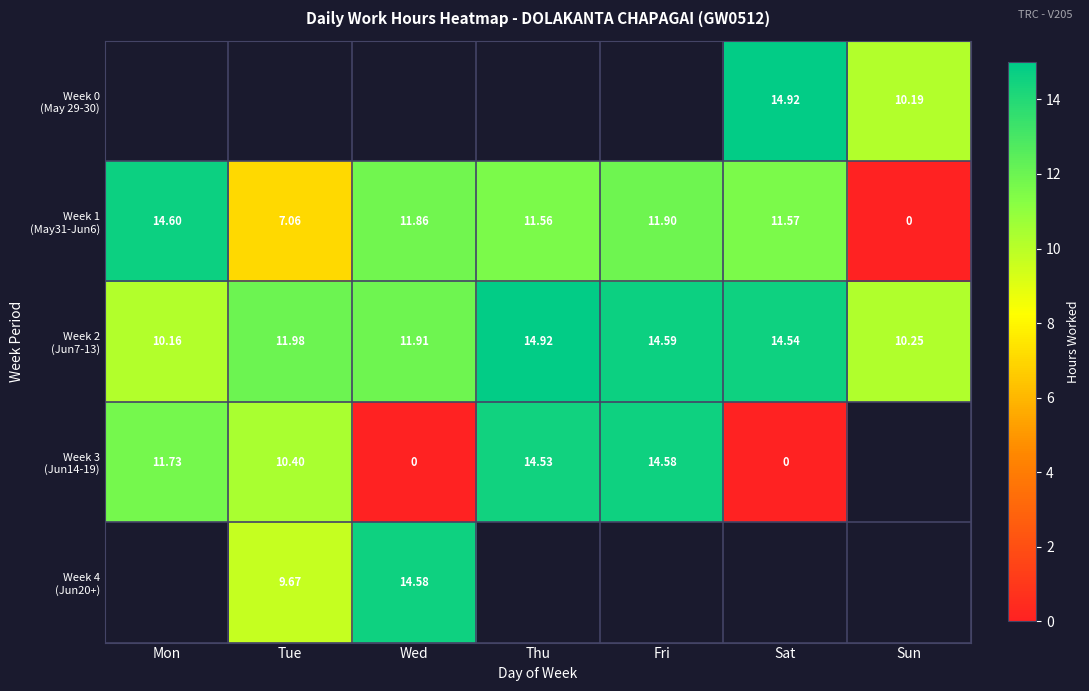

Which category has the highest value in the Week 2 (Jun7-13) series?

Thu